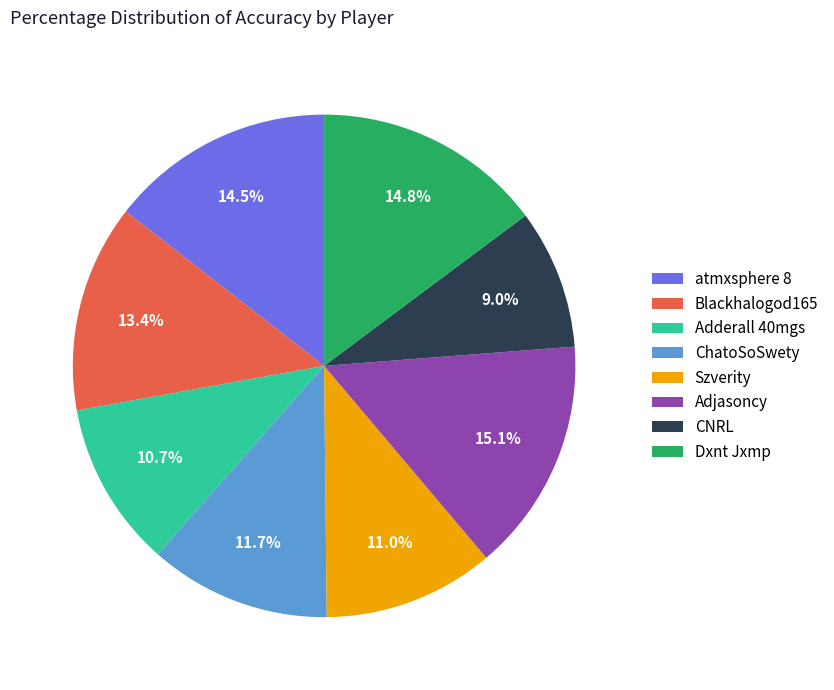

To the nearest percent, what is the average slice percentage?

12%